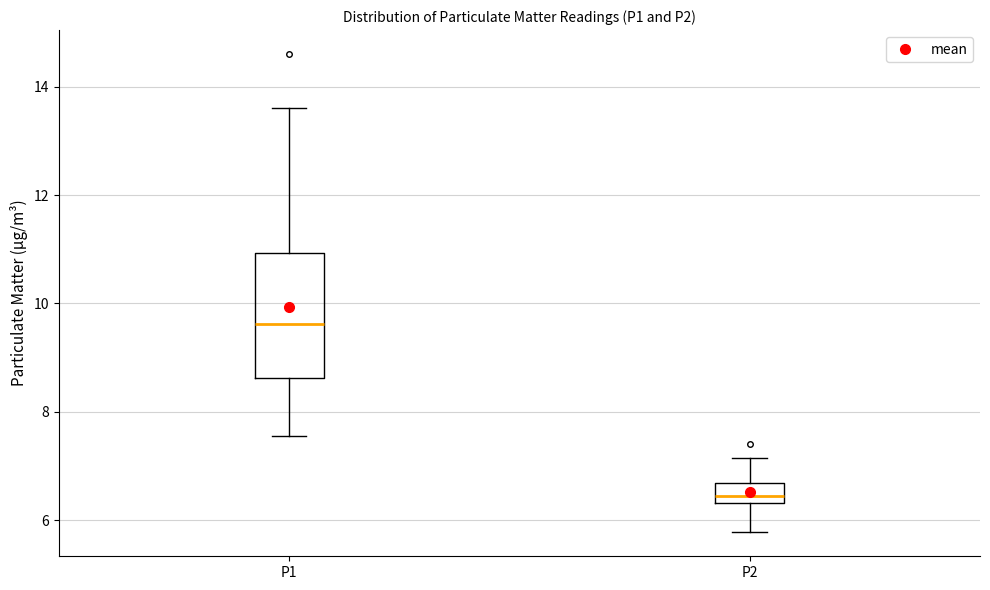

Reading left to right, transcribe this box plot: for each box, give where its median line is, the range the box spans, and where its two whiskers end, as read against the y-axis. The values are not printed on the chart, so give them approximately, as read against the axis.

P1: median 9.6, box 8.6 to 11.0, whiskers 7.6 to 13.6
P2: median 6.4 (just above the box's lower edge), box 6.4 to 6.6, whiskers 5.8 to 7.2